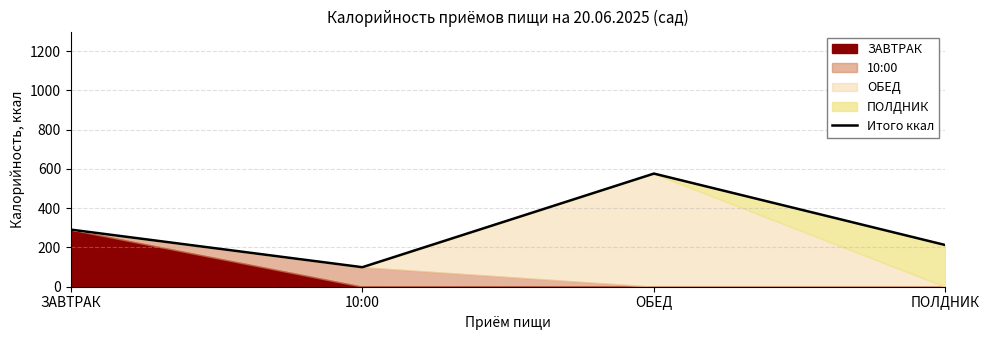

Reading left to right, transcribe all the data shown in this chart.

ЗАВТРАК=291.0	10:00=99.4	ОБЕД=576.4	ПОЛДНИК=212.2